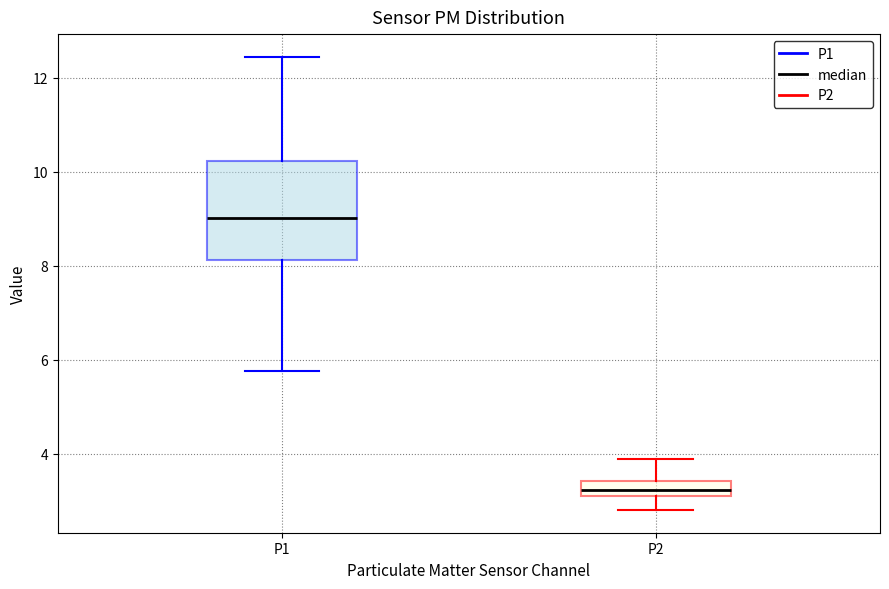

Which box's median line is the highest?

P1